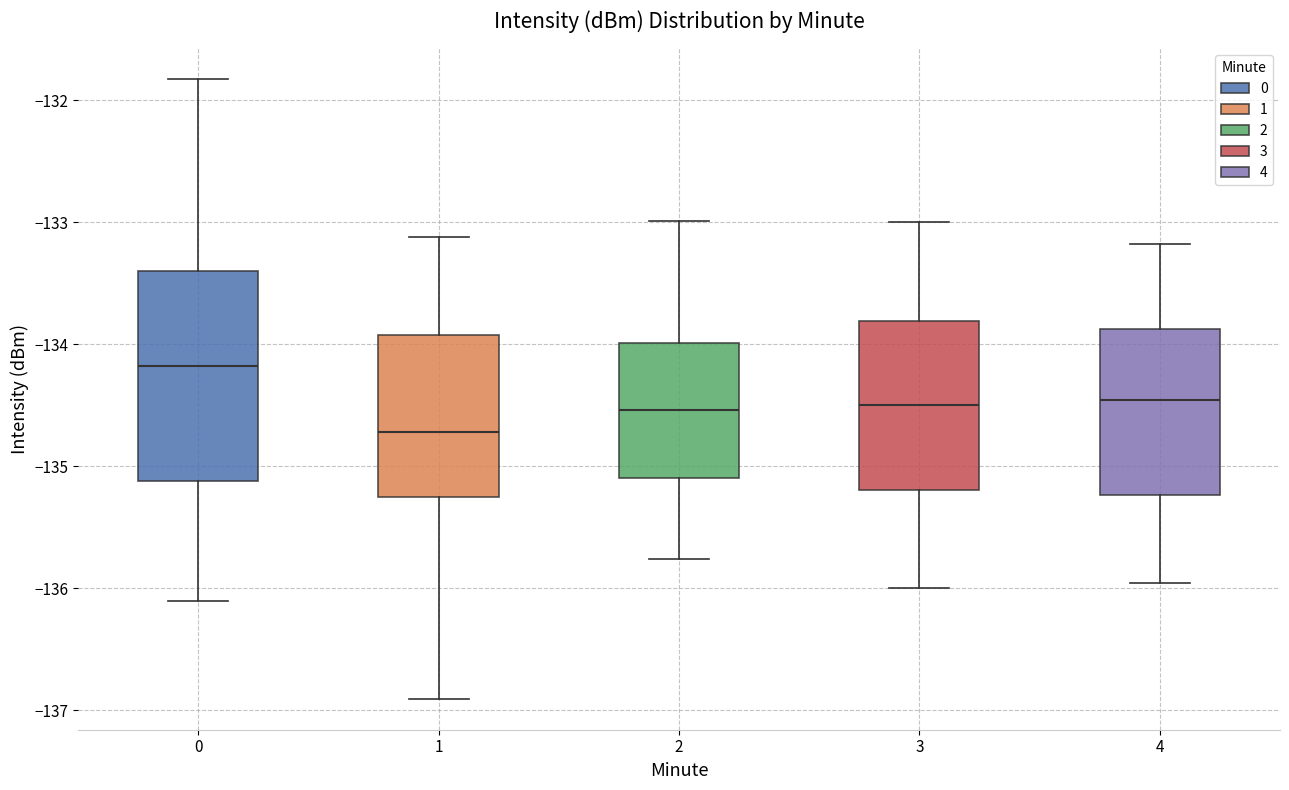

Which box has the highest median line?

0